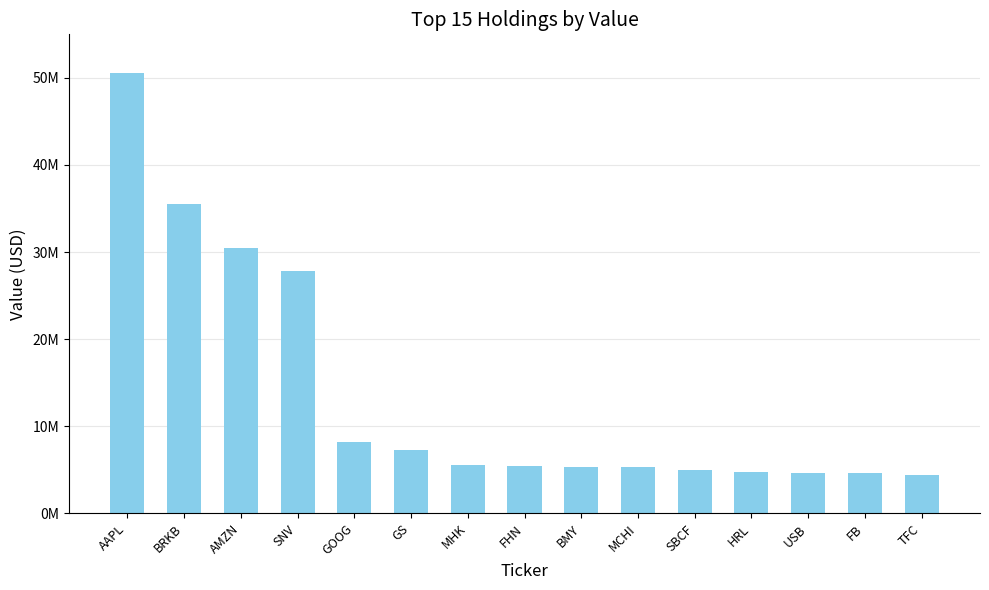

Reading left to right, what are all the values shown in this chart?

50561000	35478000	30504000	27845000	8137000	7297000	5485000	5378000	5348000	5307000	4954000	4736000	4671000	4575000	4432000